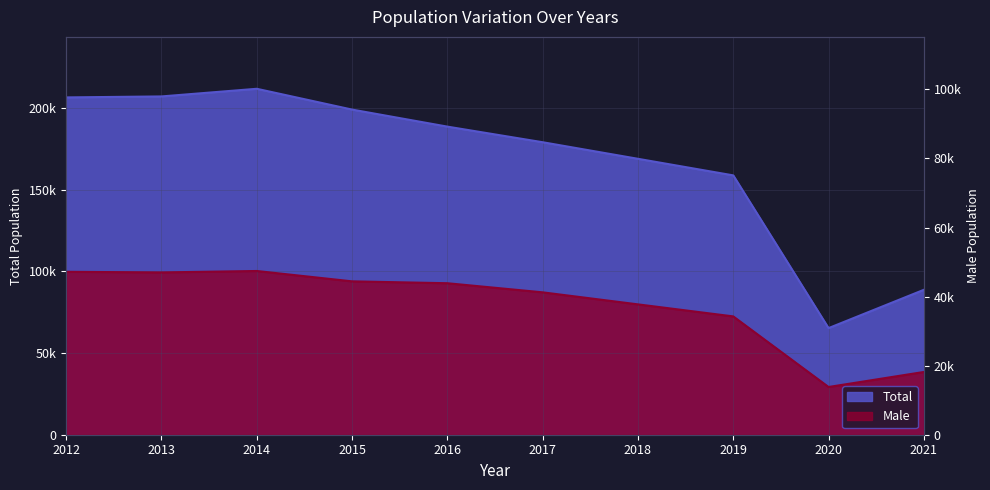

What is the difference between the Total values at 2016 and 2014?

23151